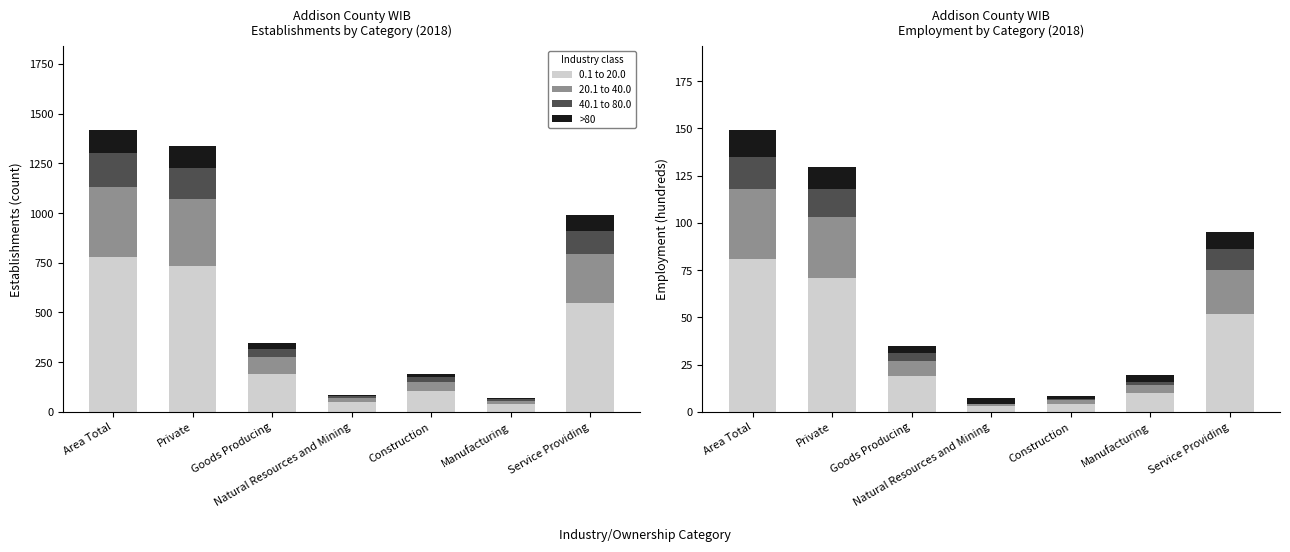

Rank the series at Area Total from lowest to highest value.

>80, 40.1 to 80.0, 20.1 to 40.0, 0.1 to 20.0